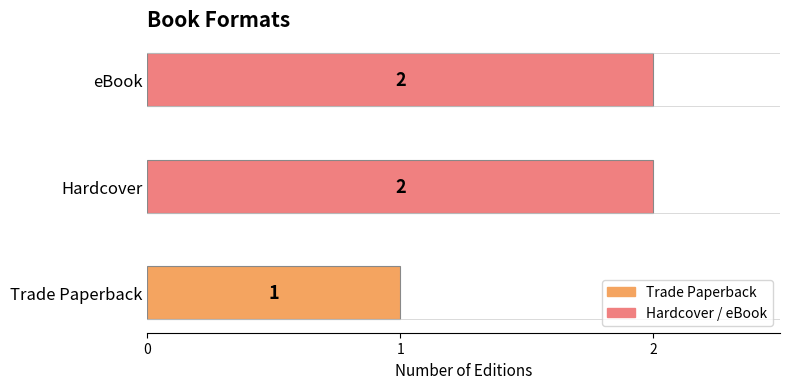

Between eBook and Trade Paperback, which is larger?

eBook